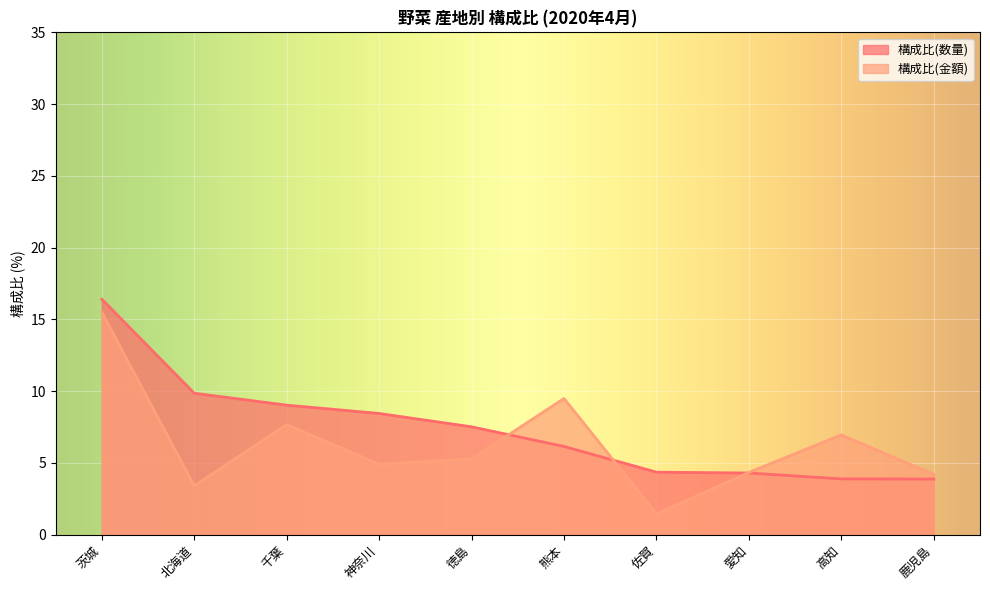

Is it true that 構成比(数量) equals 6.8 at 北海道?

False